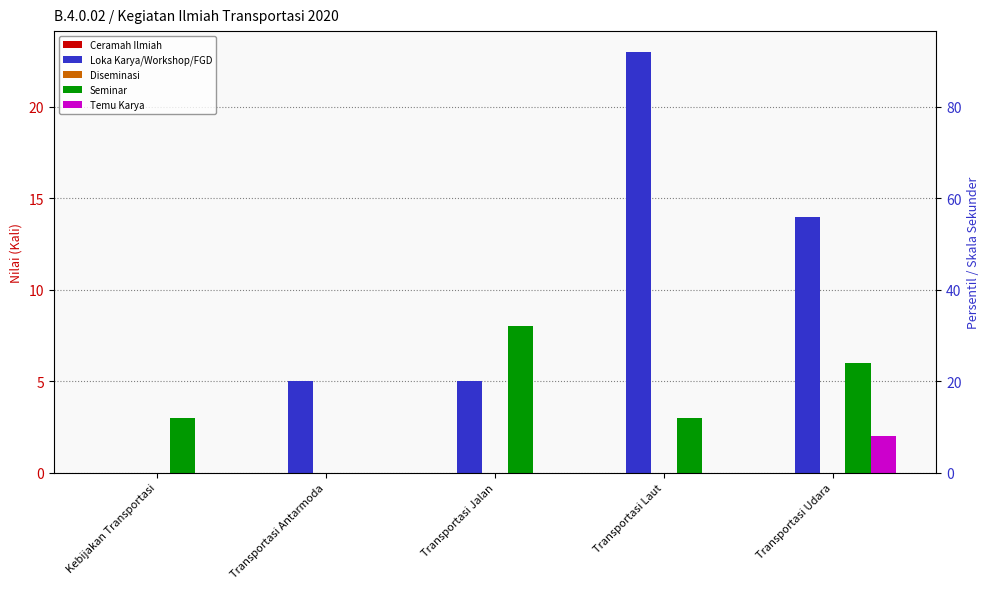

How many values in the Seminar series are below 3?

1